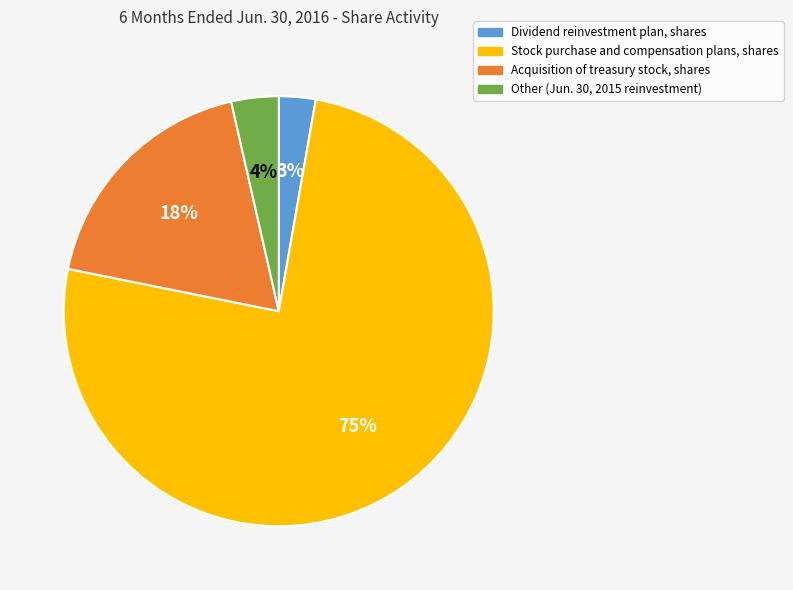

To the nearest percent, what portion does Dividend reinvestment plan, shares represent?

3%